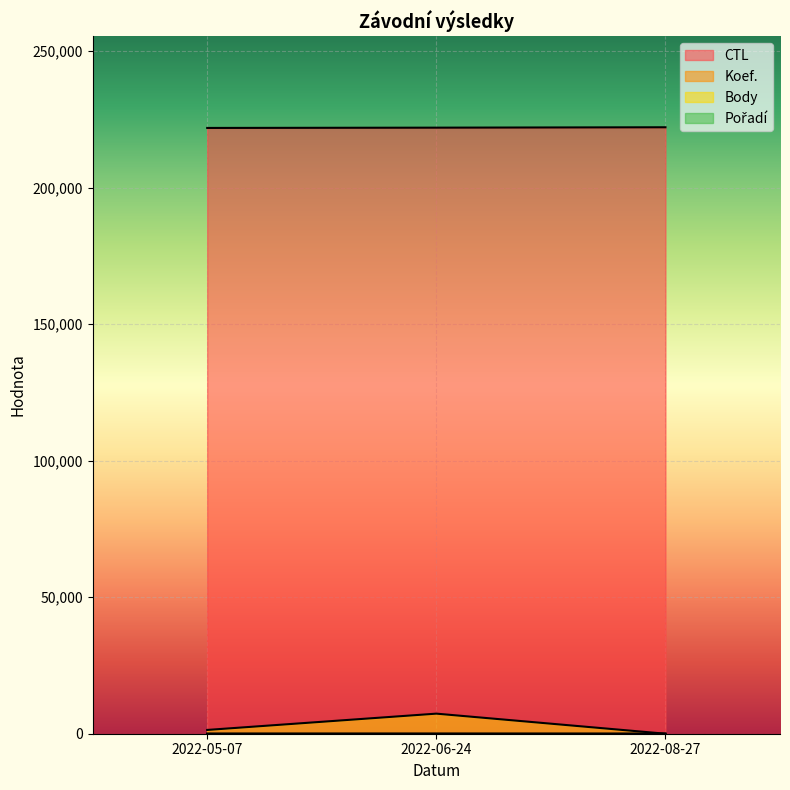

What is the label of the 3rd point from the right?

2022-05-07